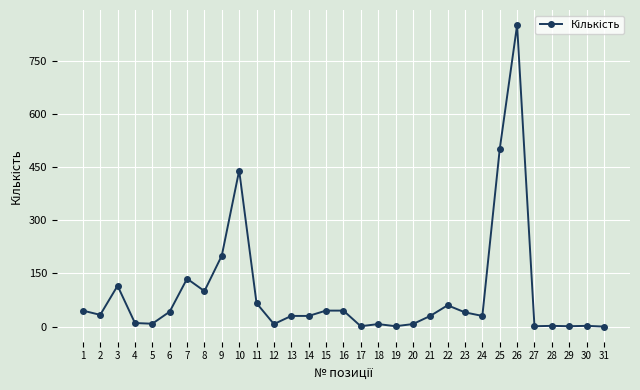

How many series are shown in this chart?

1